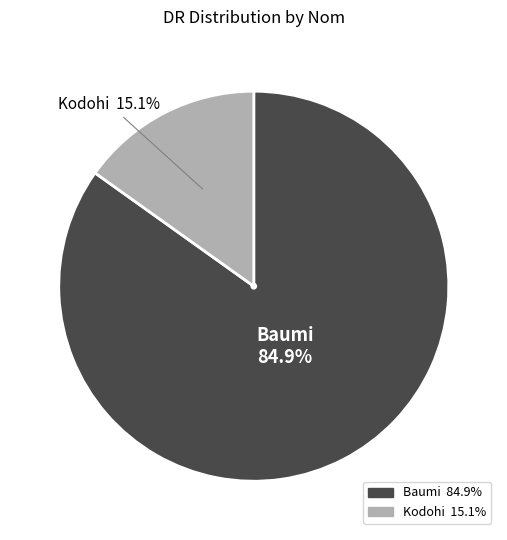

How many slices are in this pie chart?

2